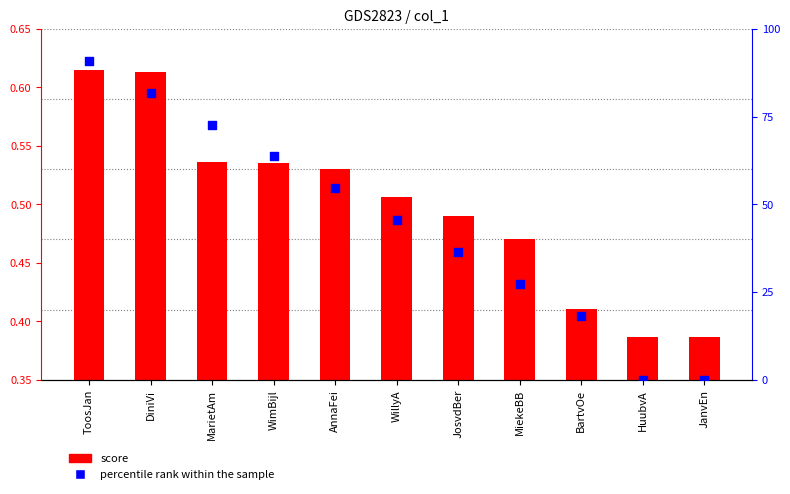

What are all the series names shown in the legend?

score, percentile rank within the sample